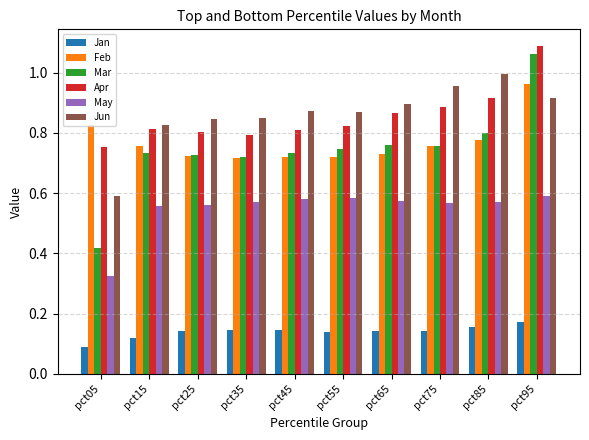

The Apr series shows 0.9 at pct65. True or false?

True